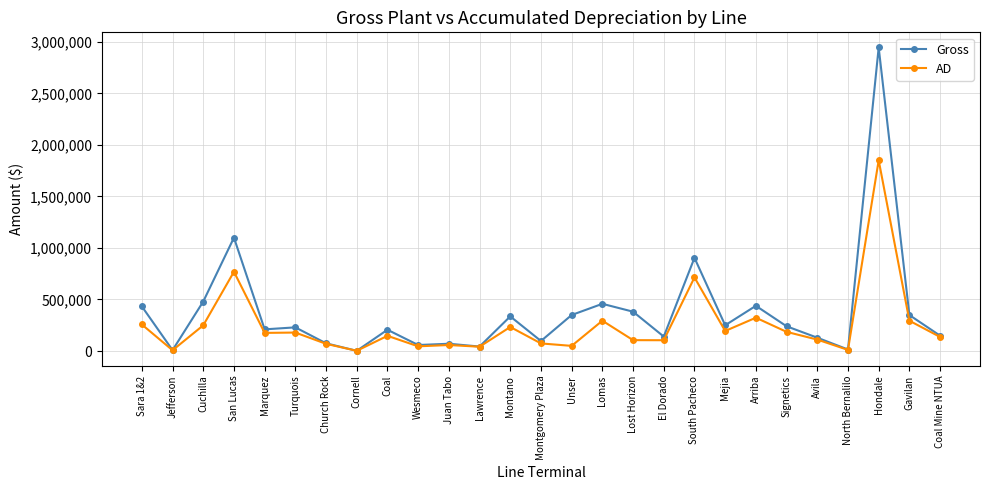

The value of Gross at Lomas is 457994.5. True or false?

True